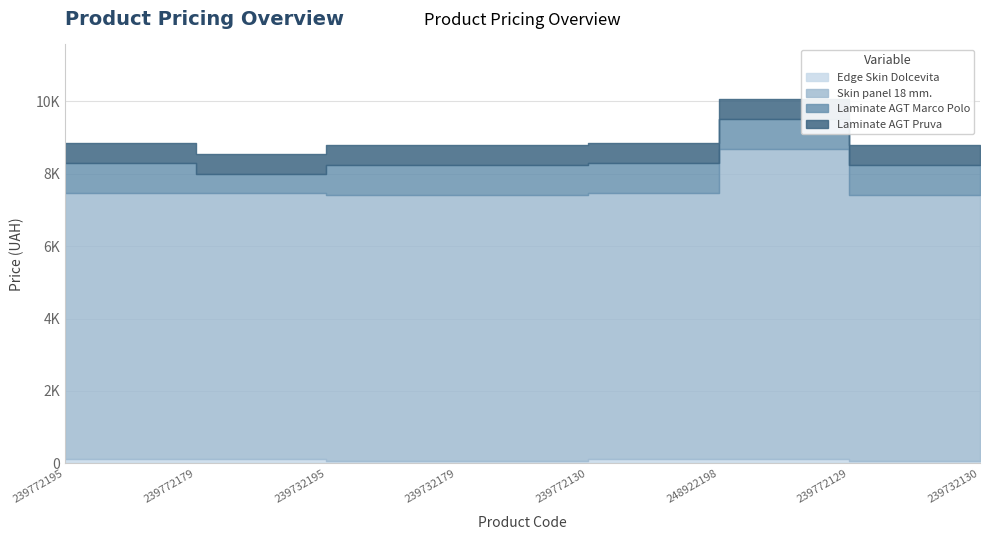

Where is Laminate AGT Pruva nearest to the value 546?

239772195